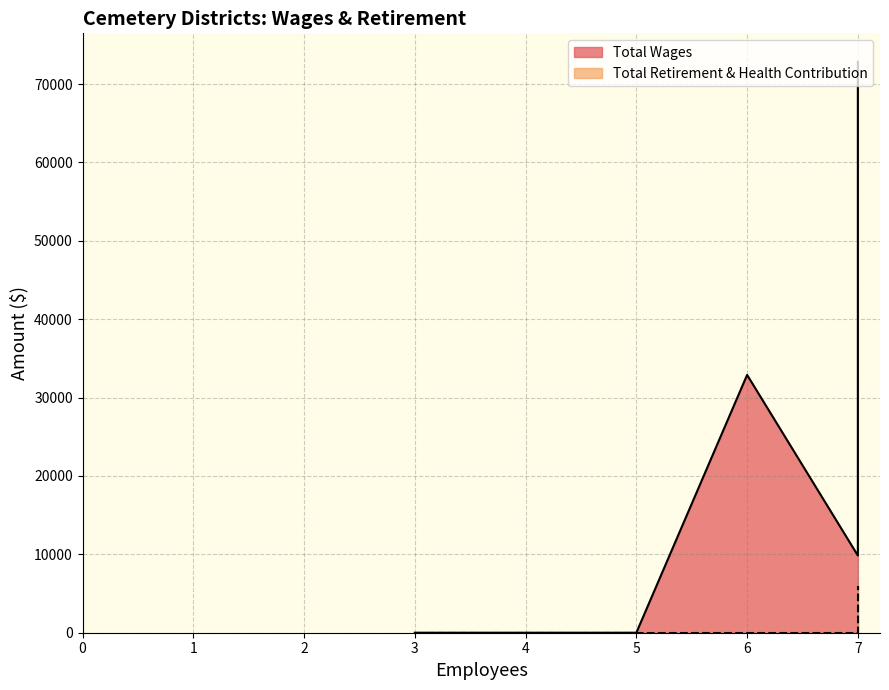

What are all the series names shown in the legend?

Total Wages, Total Retirement & Health Contribution